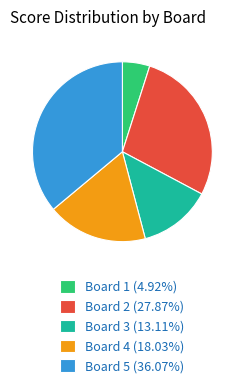

Is Board 5 the majority of the pie?

No